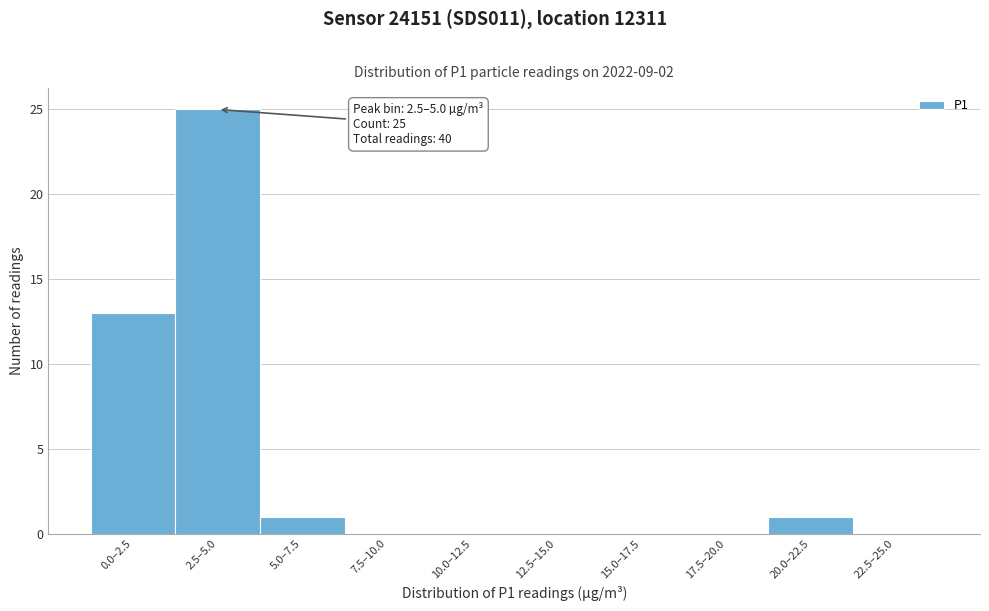

Reading left to right, what are all the values shown in this chart?

0.0–2.5=13	2.5–5.0=25	5.0–7.5=1	7.5–10.0=0	10.0–12.5=0	12.5–15.0=0	15.0–17.5=0	17.5–20.0=0	20.0–22.5=1	22.5–25.0=0